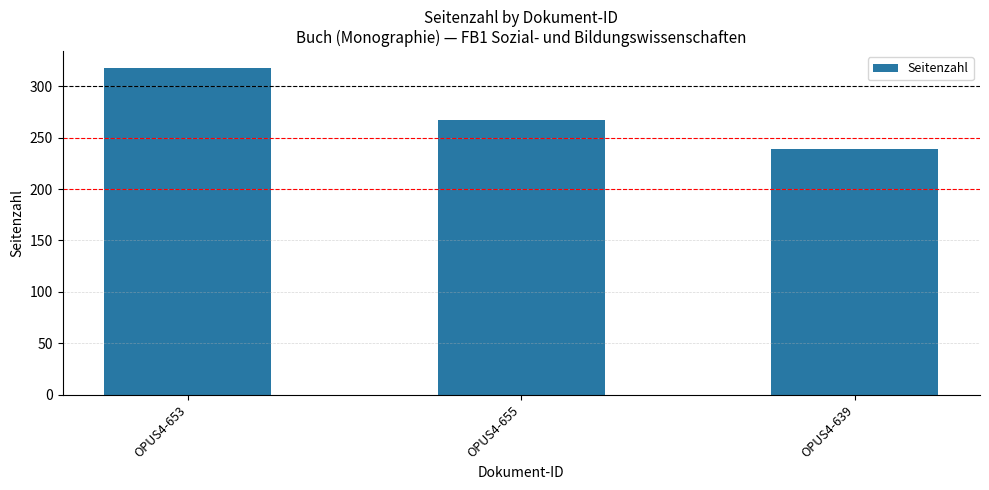

What is the change in value from OPUS4-653 to OPUS4-655?

-51